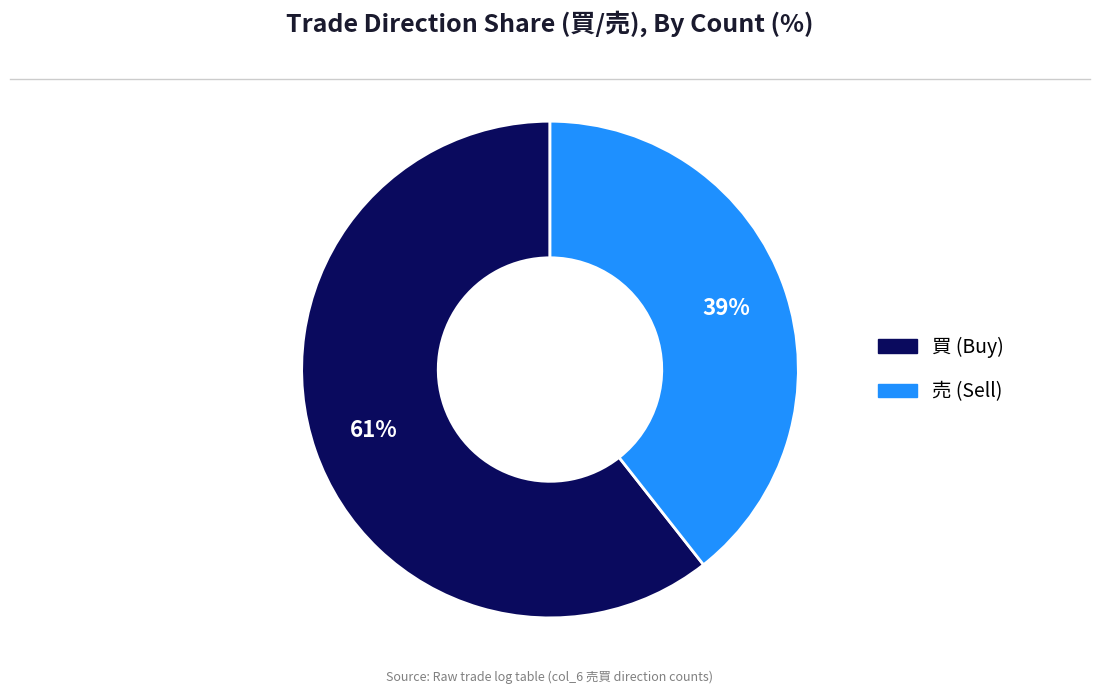

Which slice represents more than half of the pie?

買